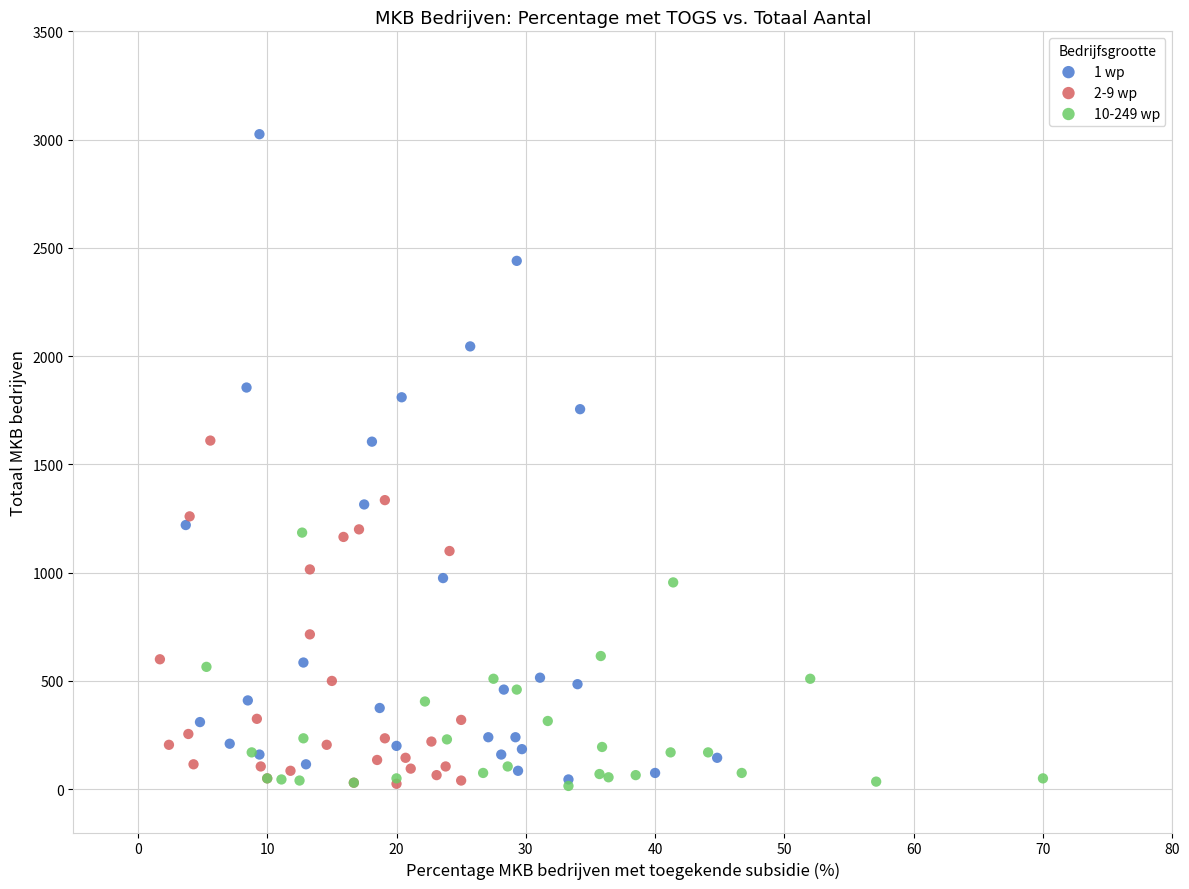

Which series has the widest spread of Y values?

1 wp